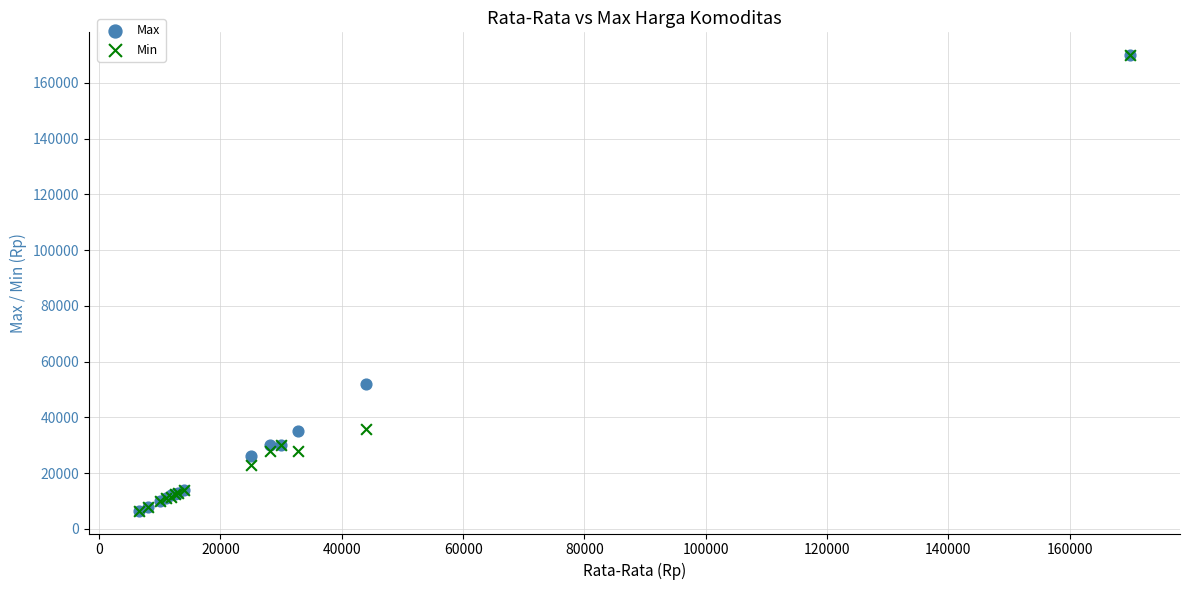

Across all series, what Y value is closest to 88250?

52000